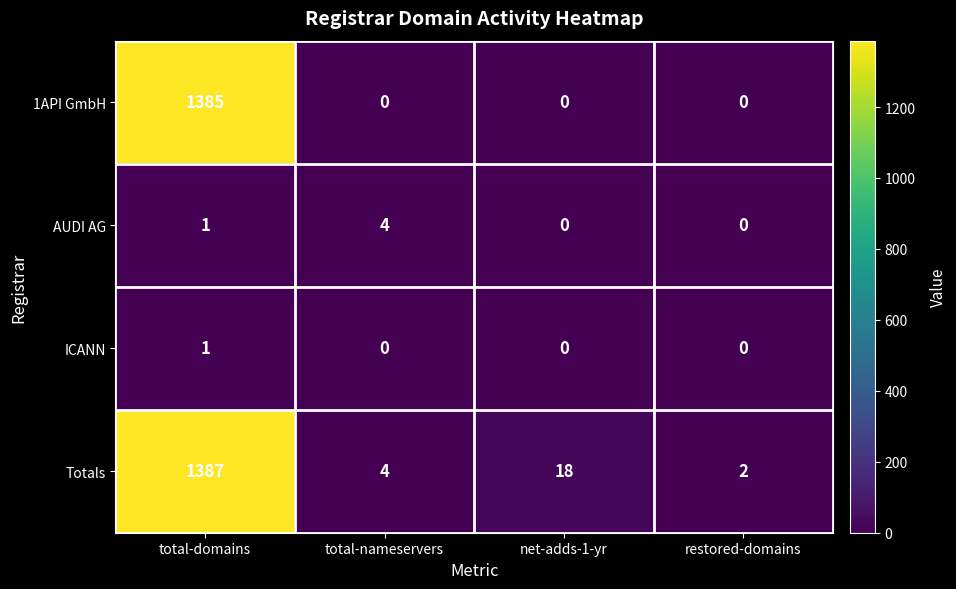

What is the spread (max minus min) of values at net-adds-1-yr?

18